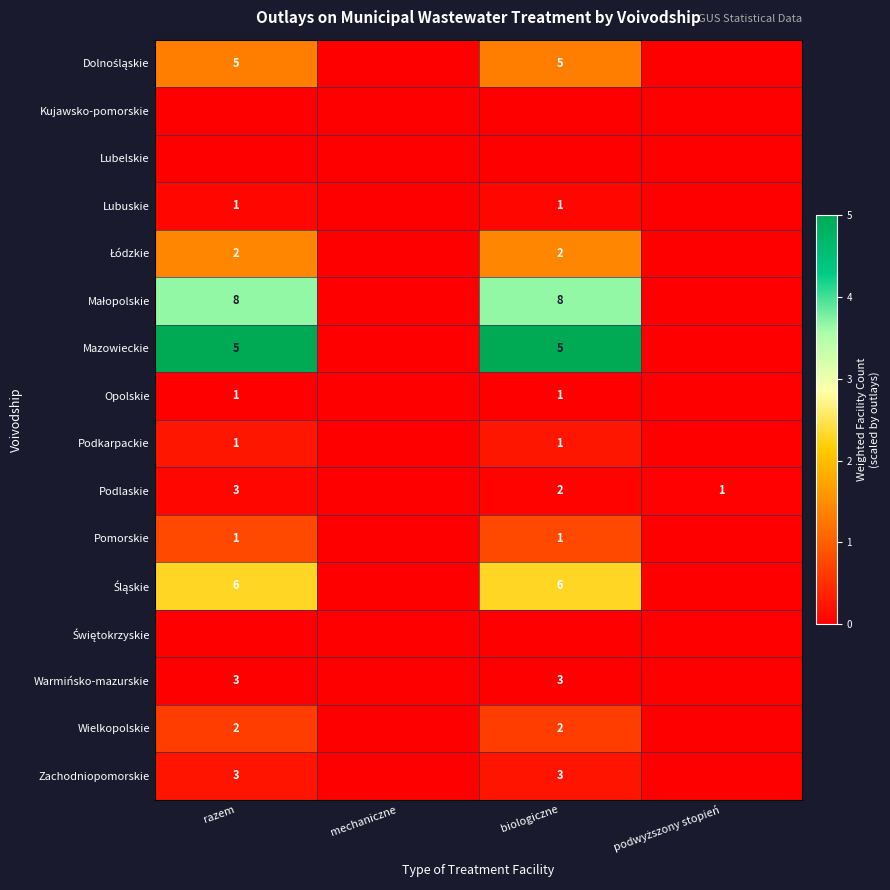

True or false: Mazowieckie has a value of 5 at biologiczne.

True